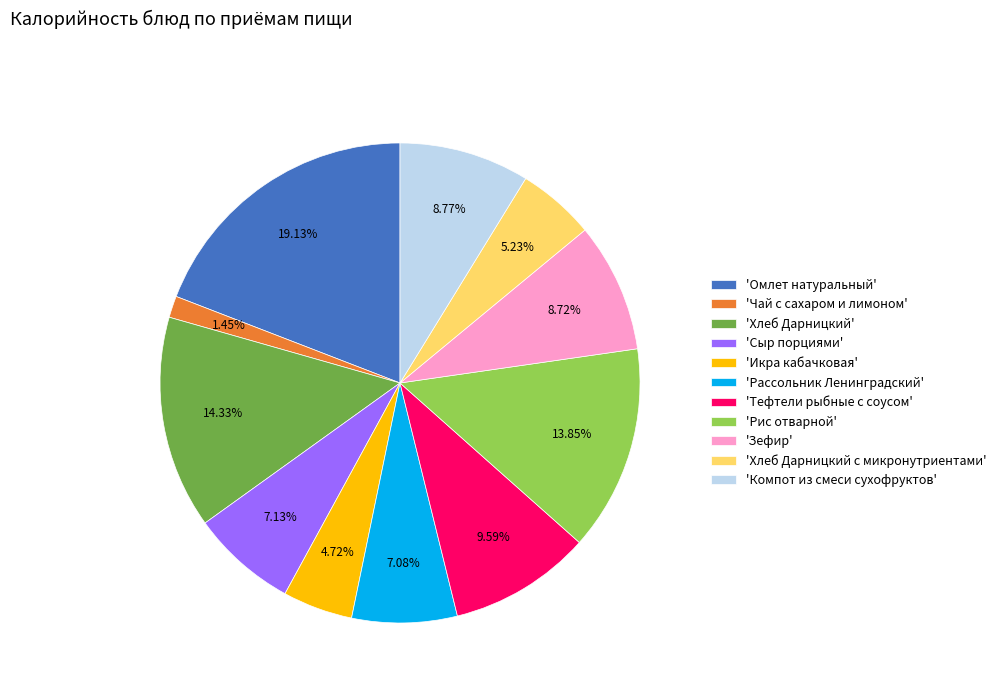

Which has a higher value, 'Рассольник Ленинградский' or 'Хлеб Дарницкий с микронутриентами'?

'Рассольник Ленинградский'